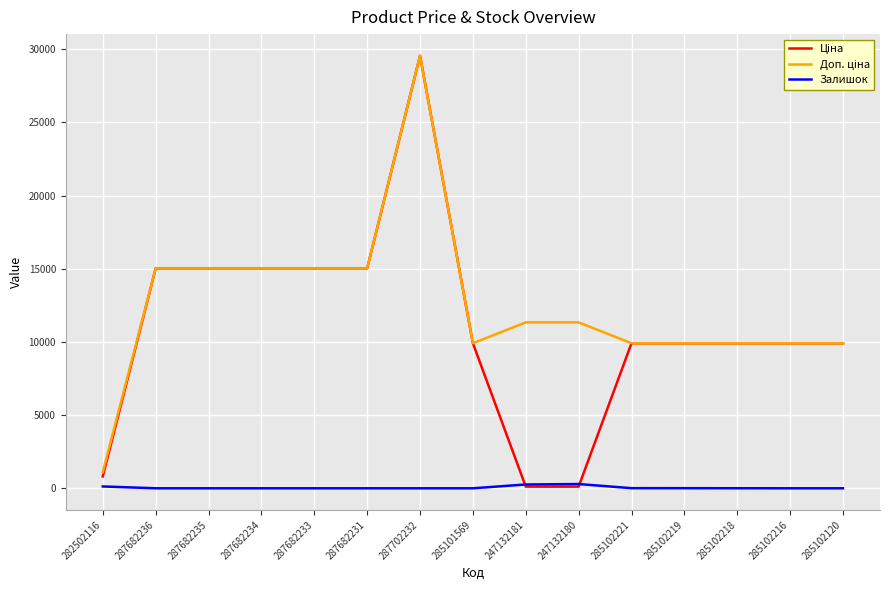

What is the spread (max minus min) of values at 287682234?

15019.2